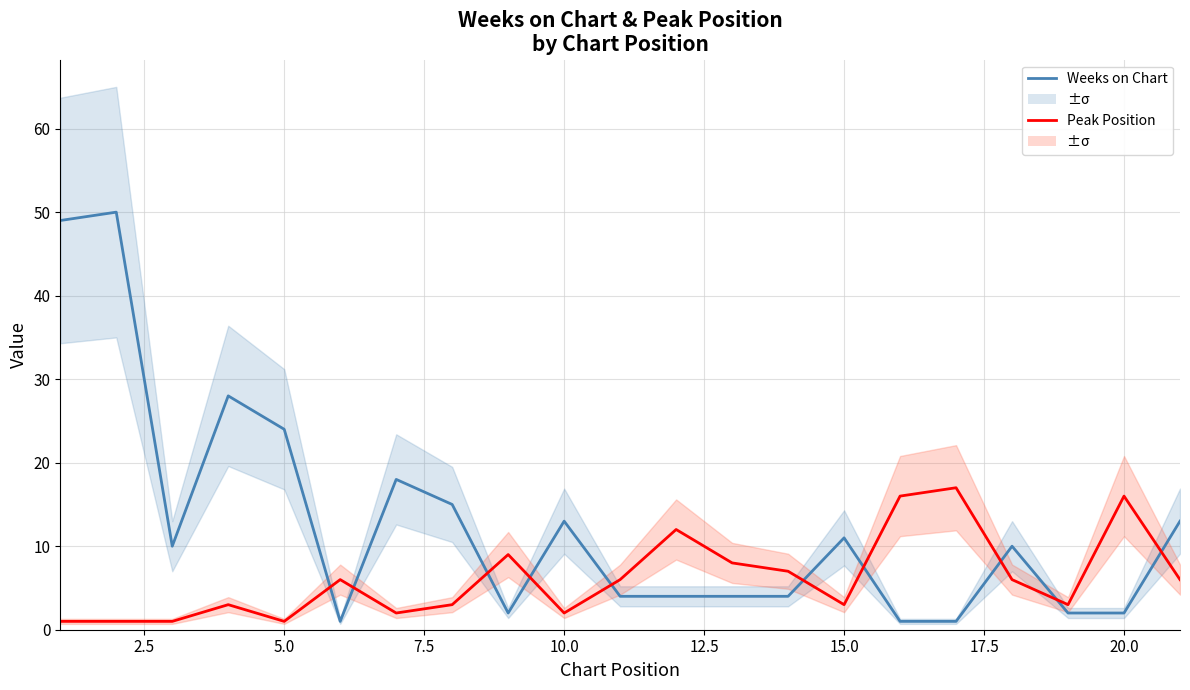

What is the difference between the second highest and second lowest values in the Peak Position series?

15